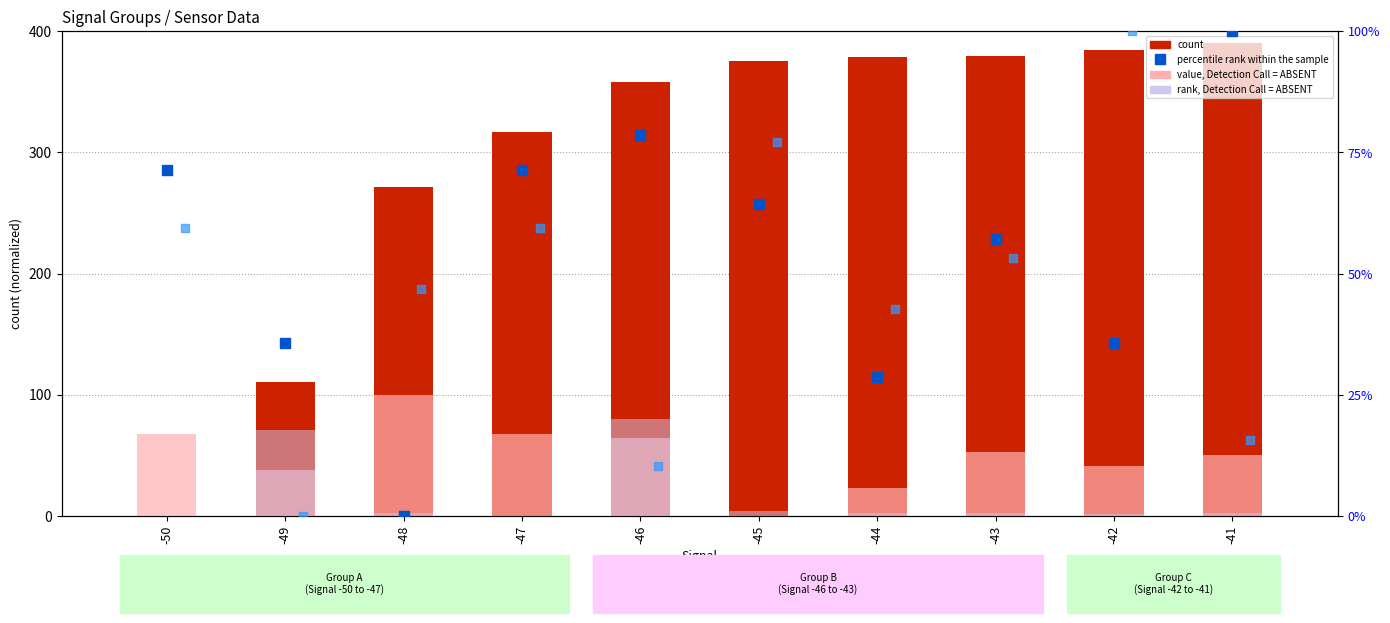

Which series reaches the minimum Y coordinate?

count